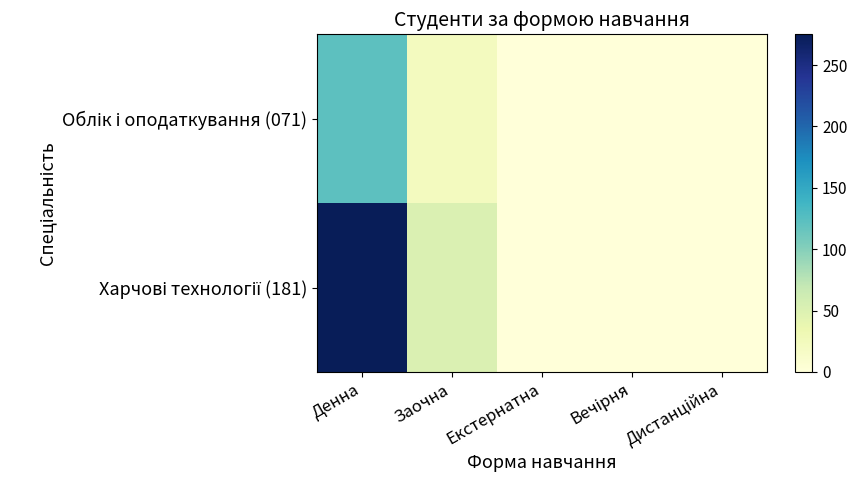

Which series changed the most between Заочна and Екстернатна?

Харчові технології (181)